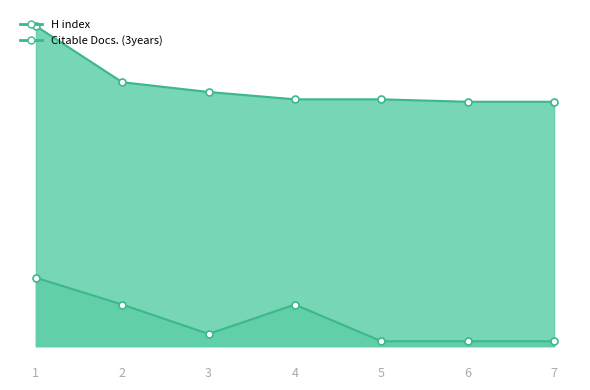

What is the minimum value for H index?

100